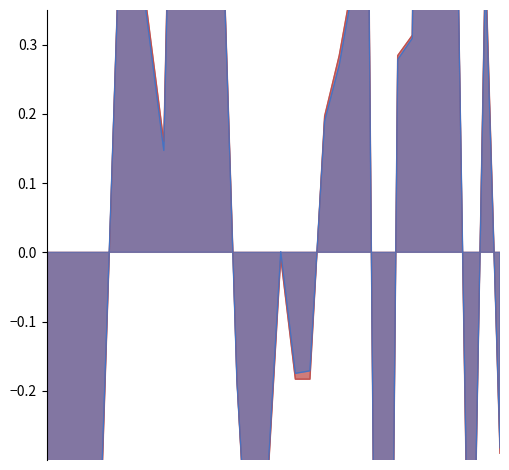

Reading left to right, what are all the values shown in this chart?

Price (PDF): 1994=-2.8	1995=-2.1	1999=0.5	2000=0.5	2002=0.2	2003=1.1	2005=0.5	2006=0.5	2007=-0.2	2008=-0.6	2009=-0.4	2010=-0.0	2011=-0.2	2012=-0.2	2013=0.2	2014=0.3	2015=0.4	2016=0.5	2017=-1.9	2018=0.3	2019=0.3	2020=2.4	2021=0.8	2022=0.6	2023=-0.7	2024=0.4	2025=-0.3
Price (PRINT): 1994=-2.7	1995=-2.1	1999=0.5	2000=0.5	2002=0.1	2003=1.1	2005=0.5	2006=0.5	2007=-0.2	2008=-0.5	2009=-0.4	2010=0.0	2011=-0.2	2012=-0.2	2013=0.2	2014=0.3	2015=0.4	2016=0.5	2017=-1.9	2018=0.3	2019=0.3	2020=2.3	2021=0.8	2022=0.6	2023=-0.7	2024=0.4	2025=-0.3